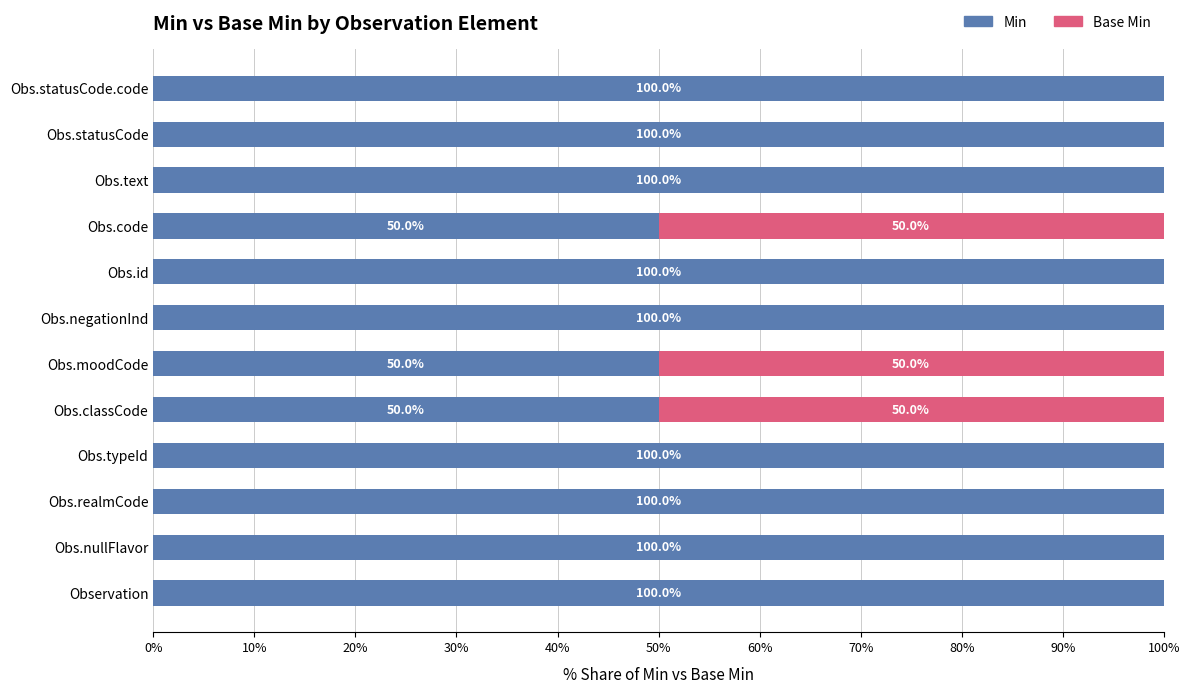

Count the number of categories in the chart.

12